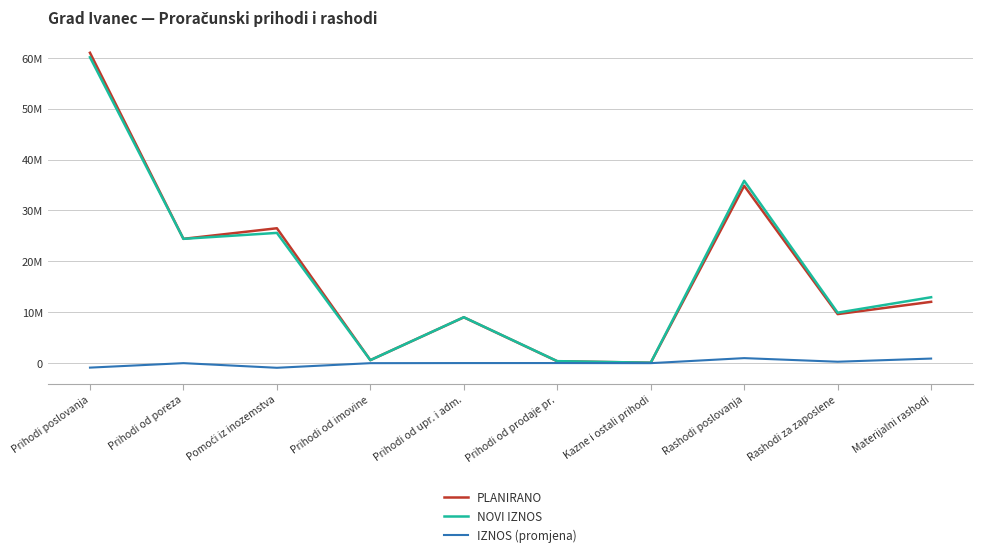

Reading left to right, list all the values displayed in this chart.

PLANIRANO: Prihodi poslovanja=60996292.3	Prihodi od poreza=24429597.0	Pomoći iz inozemstva=26509192.8	Prihodi od imovine=592255.0	Prihodi od upr. i adm.=9008369.5	Prihodi od prodaje pr.=371878.0	Kazne i ostali prihodi=85000.0	Rashodi poslovanja=34847393.9	Rashodi za zaposlene=9637765.9	Materijalni rashodi=12051069.4
NOVI IZNOS: Prihodi poslovanja=60117660.5	Prihodi od poreza=24429597.0	Pomoći iz inozemstva=25597477.1	Prihodi od imovine=589295.0	Prihodi od upr. i adm.=9024413.4	Prihodi od prodaje pr.=391878.0	Kazne i ostali prihodi=85000.0	Rashodi poslovanja=35834389.2	Rashodi za zaposlene=9916540.9	Materijalni rashodi=12951789.8
IZNOS (promjena): Prihodi poslovanja=-878631.8	Prihodi od poreza=0.0	Pomoći iz inozemstva=-911715.7	Prihodi od imovine=-2960.0	Prihodi od upr. i adm.=16043.9	Prihodi od prodaje pr.=20000.0	Kazne i ostali prihodi=0.0	Rashodi poslovanja=986995.3	Rashodi za zaposlene=278775.0	Materijalni rashodi=900720.3